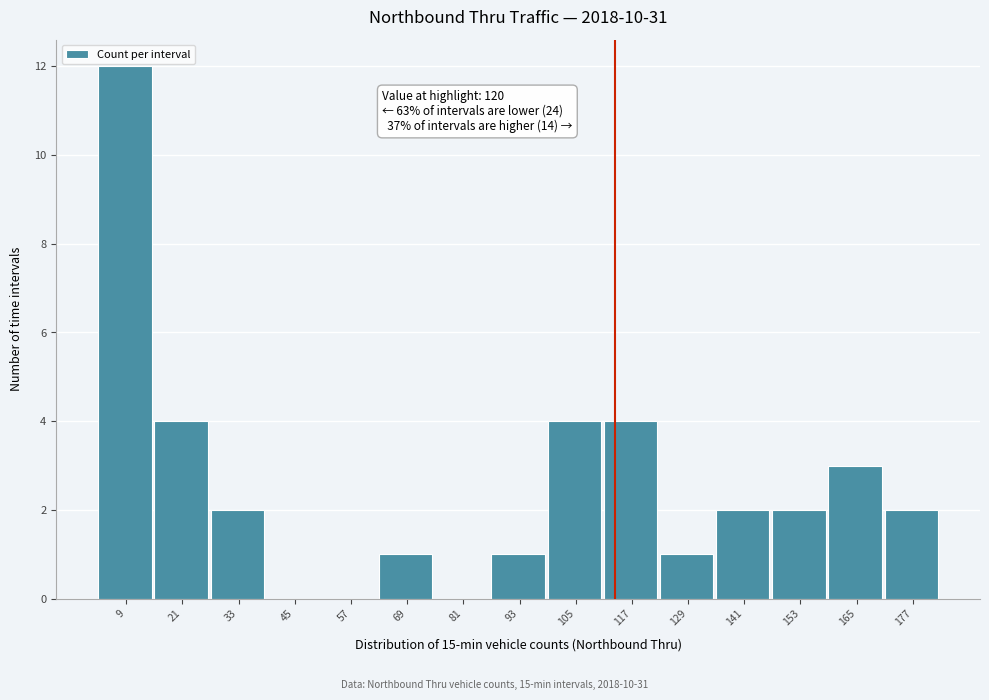

Reading left to right, extract all data points from this chart.

9=12	21=4	33=2	45=0	57=0	69=1	81=0	93=1	105=4	117=4	129=1	141=2	153=2	165=3	177=2